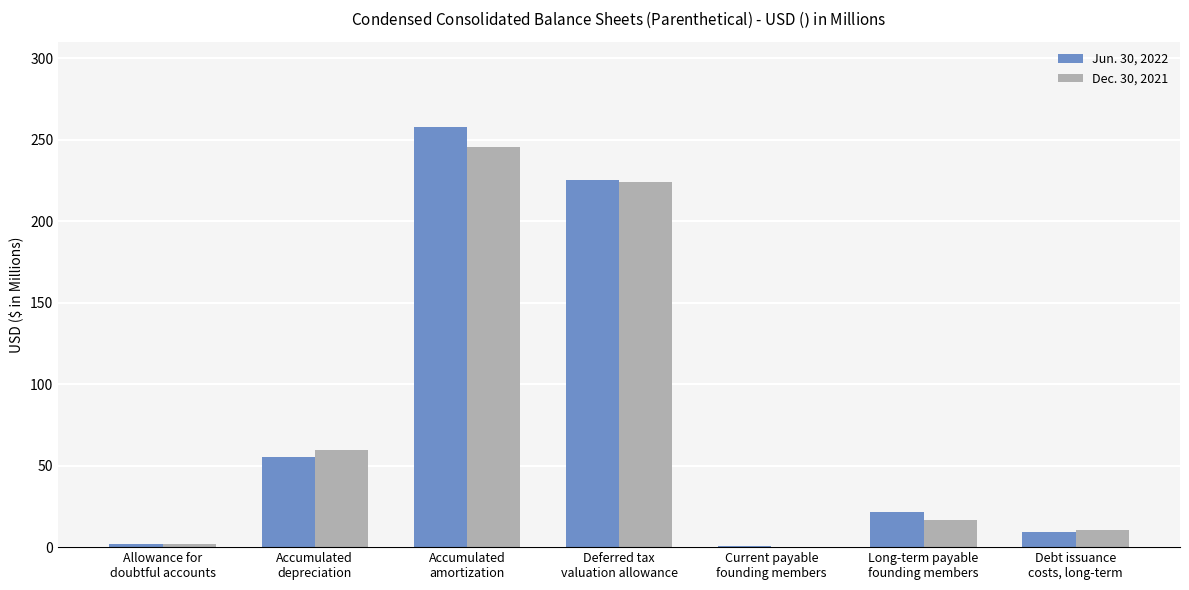

How many series are shown in this chart?

2